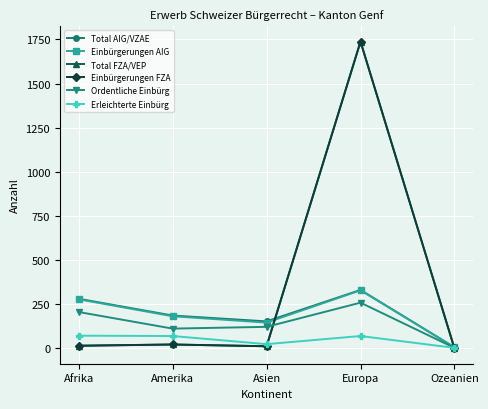

What is the label of the 1st point from the left?

Afrika